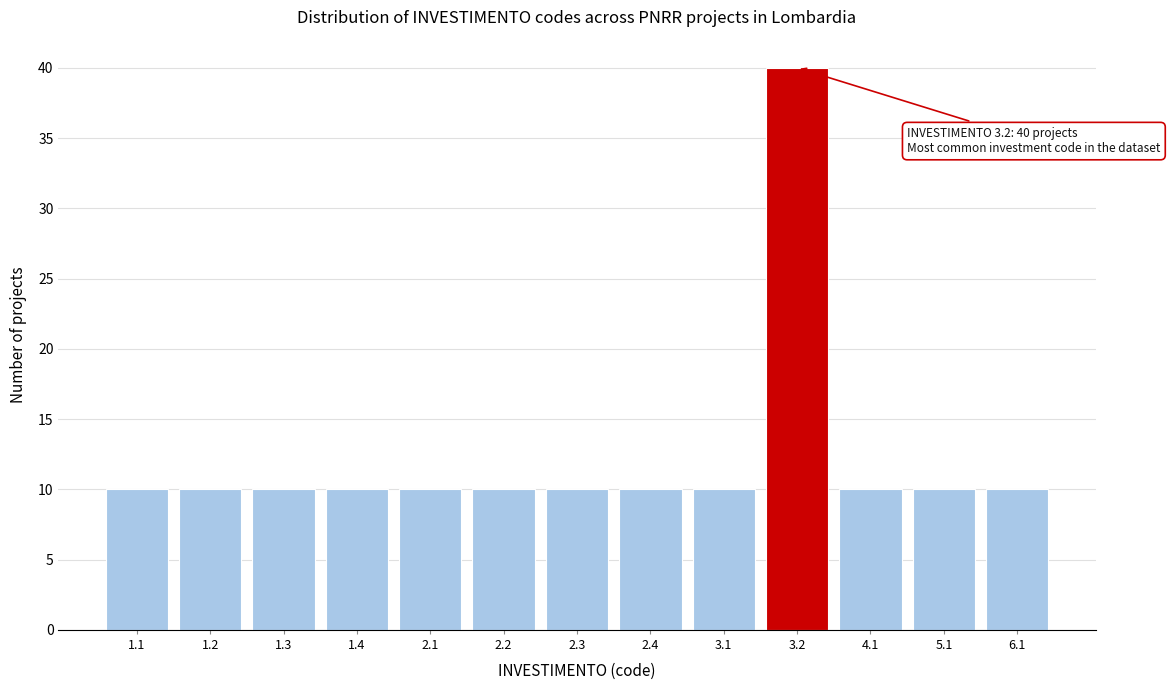

Reading left to right, transcribe all the data shown in this chart.

10	10	10	10	10	10	10	10	10	40	10	10	10